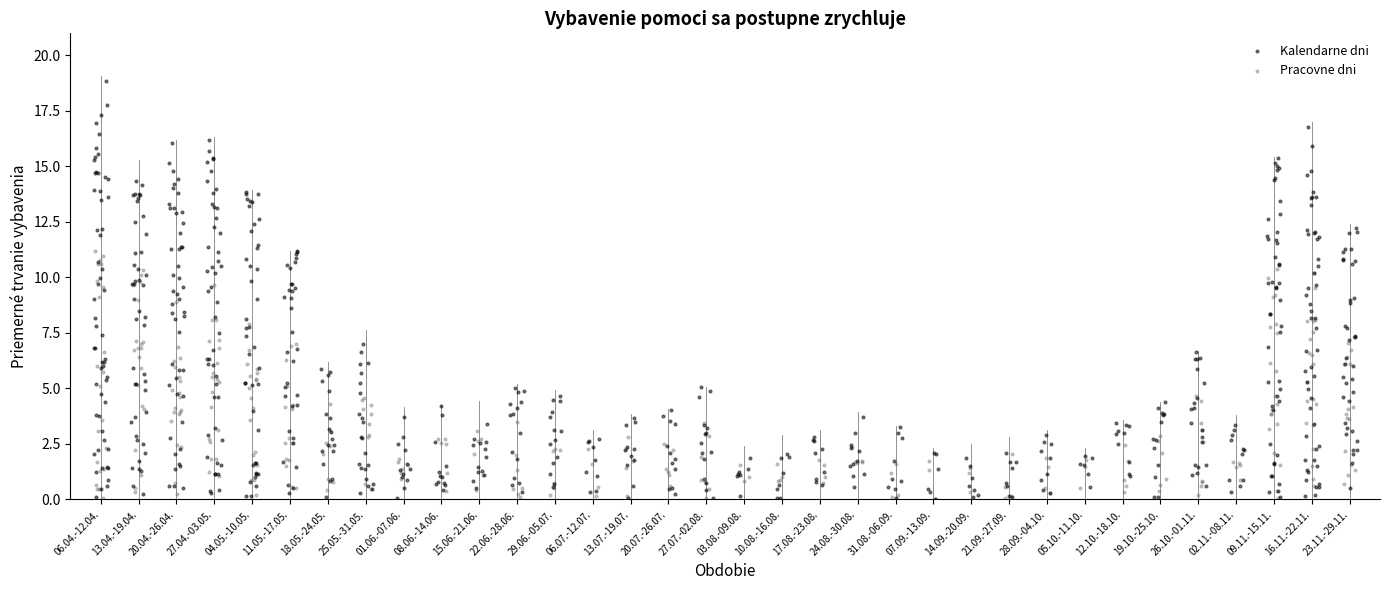

Which series has the widest spread of Y values?

Kalendarne dni